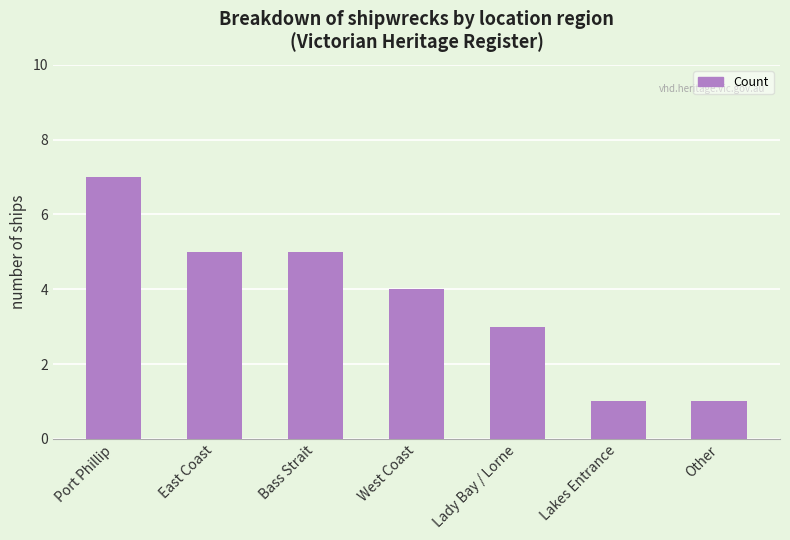

Reading left to right, transcribe all the data shown in this chart.

Port Phillip=7	East Coast=5	Bass Strait=5	West Coast=4	Lady Bay / Lorne=3	Lakes Entrance=1	Other=1